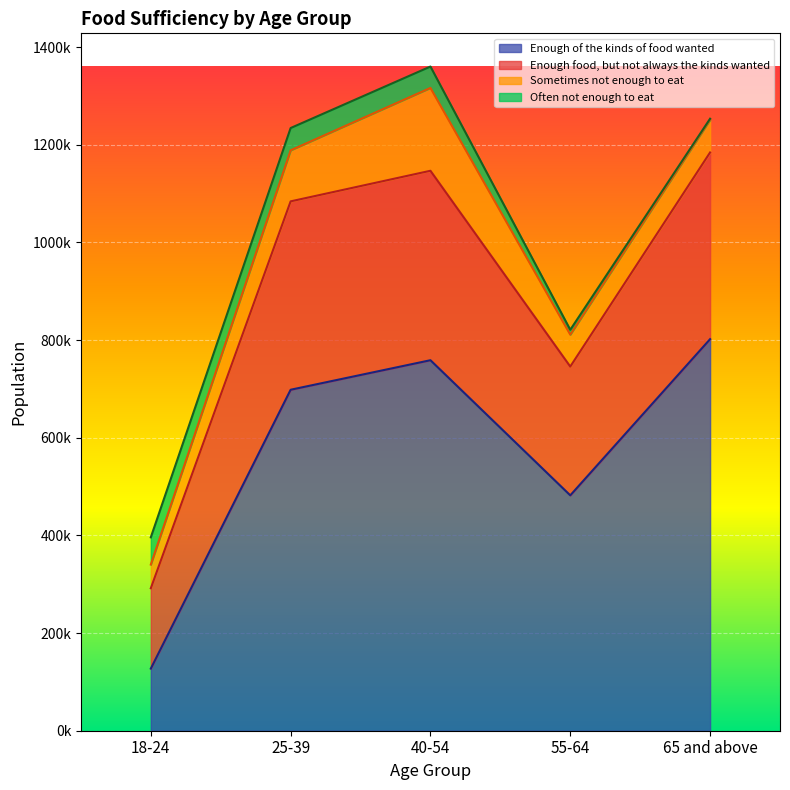

True or false: Enough of the kinds of food wanted and Enough food, but not always the kinds wanted intersect in this chart.

False